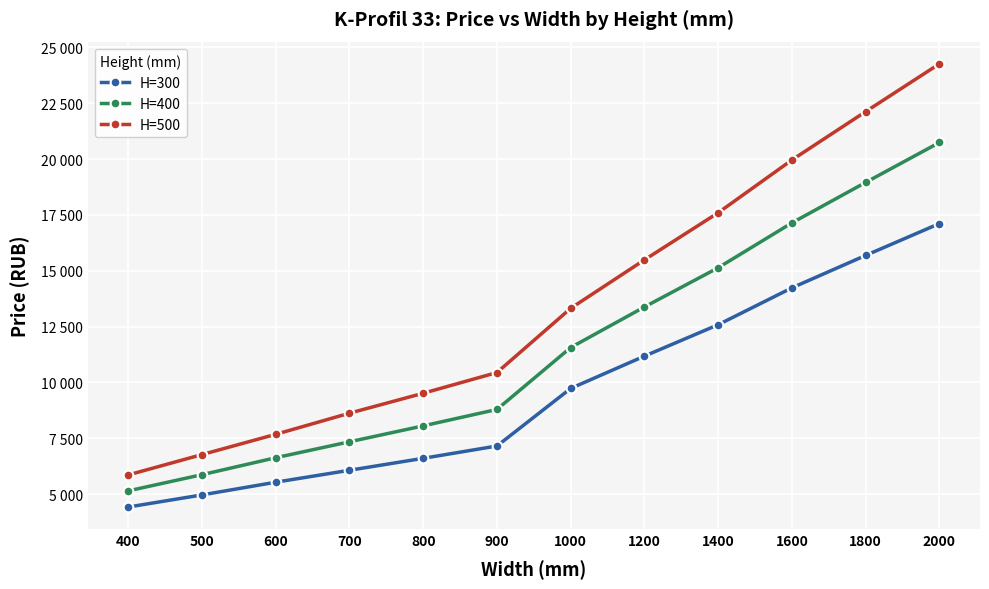

Rank the series by their maximum value, from highest to lowest.

H=500, H=400, H=300